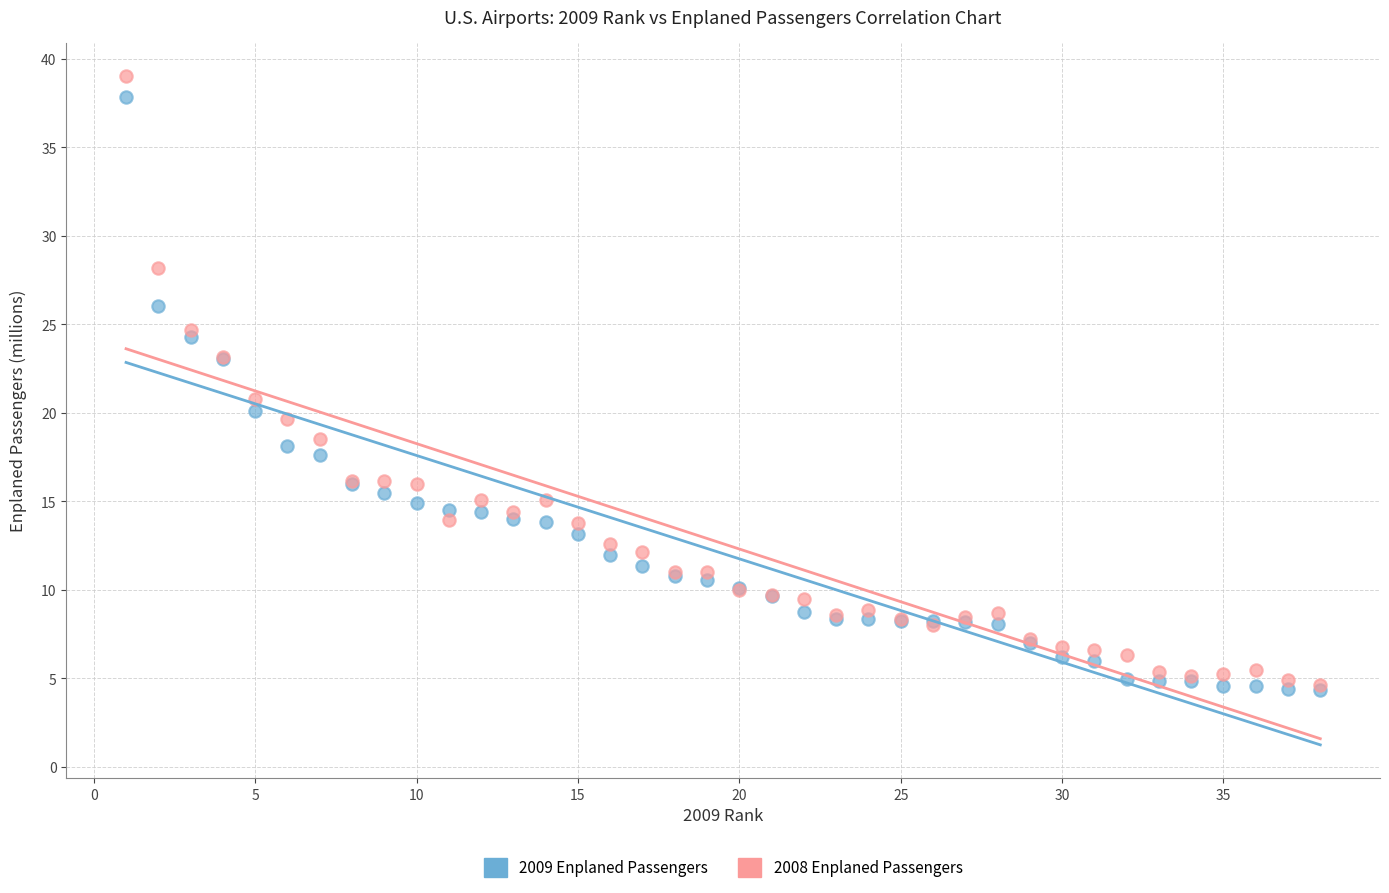

What are all the series names shown in the legend?

2009 Enplaned Passengers, 2008 Enplaned Passengers